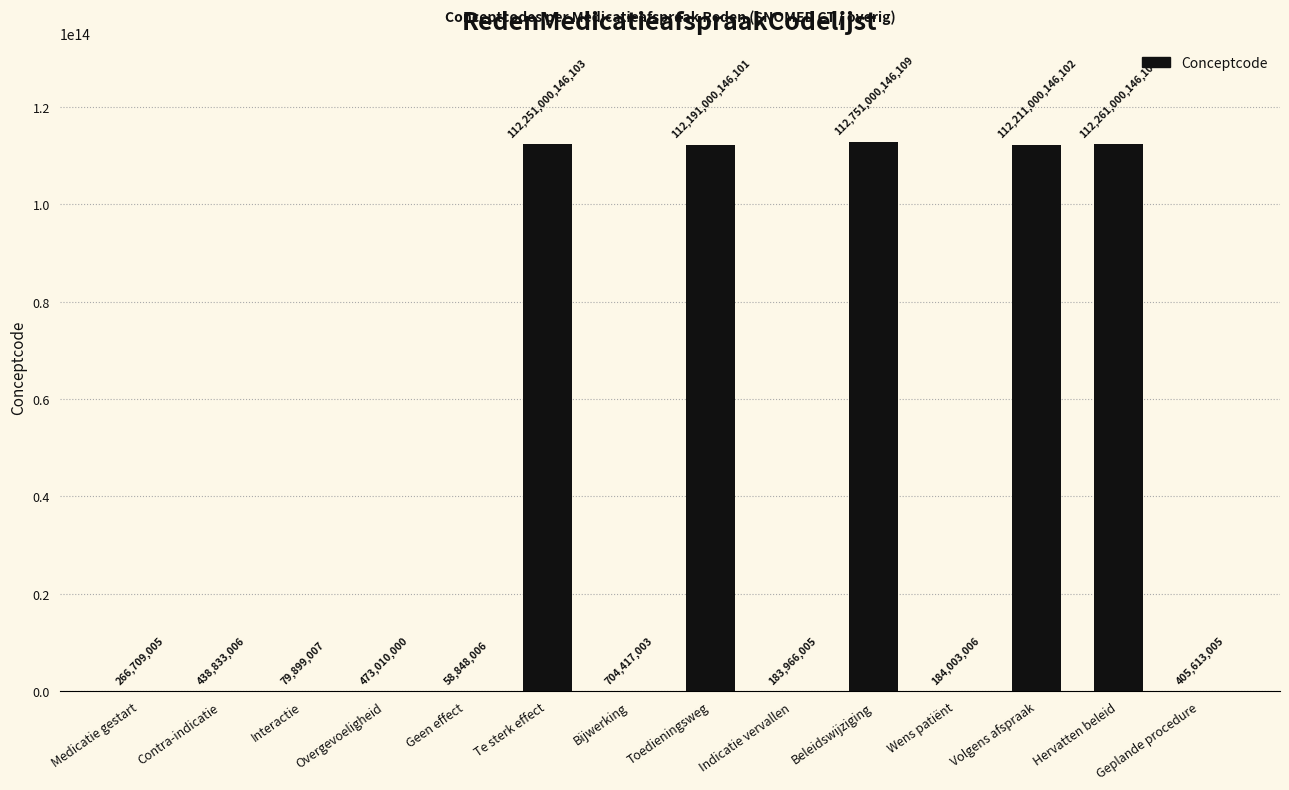

The chart shows a value of 112191000146101 at Toedieningsweg. True or false?

True